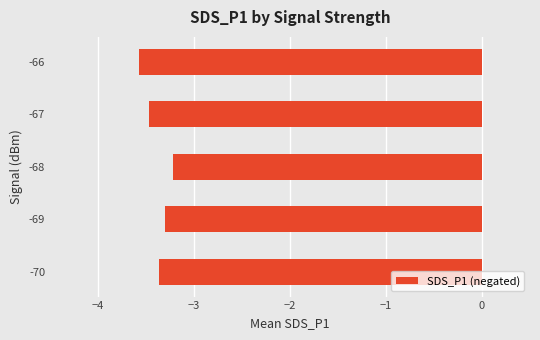

How many bars are there in total?

5